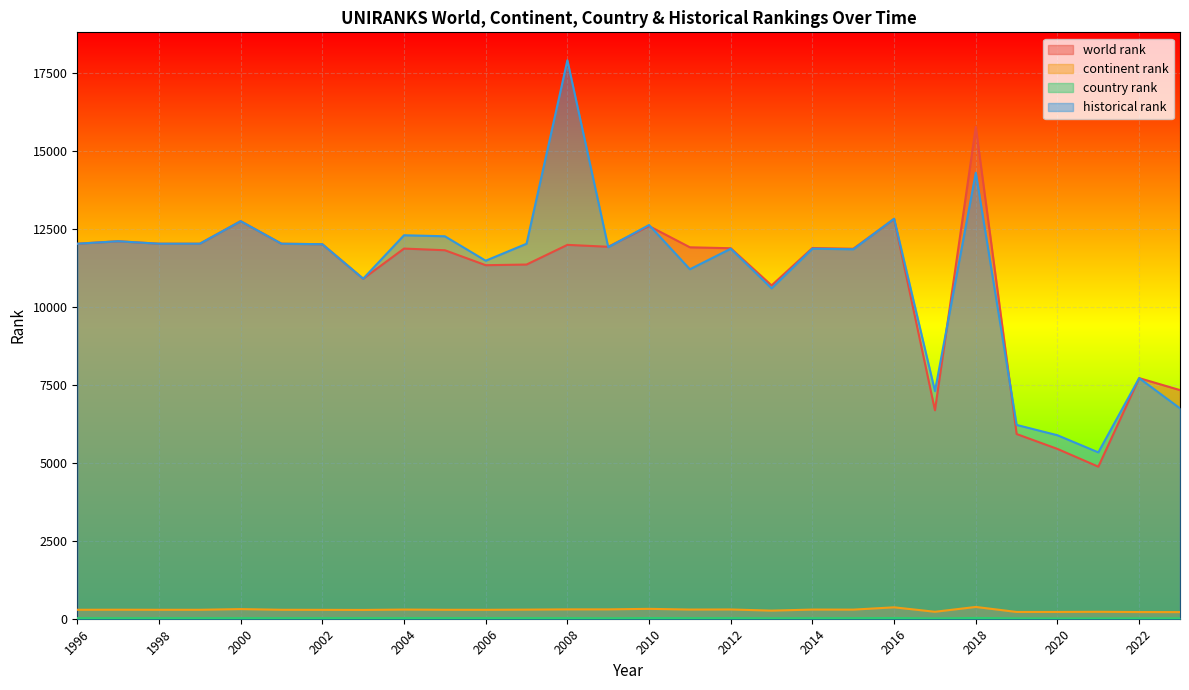

Reading left to right, extract all data points from this chart.

world rank: 1996=12028.0	1997=12107.0	1998=12028.0	1999=12028.0	2000=12751.0	2001=12028.0	2002=12012.0	2003=10906.0	2004=11872.0	2005=11819.0	2006=11339.0	2007=11360.0	2008=11991.0	2009=11930.0	2010=12594.0	2011=11913.0	2012=11883.0	2013=10690.0	2014=11890.0	2015=11866.0	2016=12822.0	2017=6686.0	2018=15774.0	2019=5924.0	2020=5446.0	2021=4877.0	2022=7717.0	2023=7333.0
continent rank: 1996=287.0	1997=289.0	1998=287.0	1999=287.0	2000=309.0	2001=287.0	2002=285.0	2003=282.0	2004=294.0	2005=287.0	2006=286.0	2007=292.0	2008=300.0	2009=300.0	2010=317.0	2011=294.0	2012=297.0	2013=260.0	2014=294.0	2015=292.0	2016=366.0	2017=223.0	2018=378.0	2019=217.0	2020=217.0	2021=222.0	2022=214.0	2023=212.0
country rank: 1996=19.0	1997=19.0	1998=19.0	1999=19.0	2000=19.0	2001=19.0	2002=19.0	2003=20.0	2004=20.0	2005=21.0	2006=20.0	2007=20.0	2008=20.0	2009=16.0	2010=22.0	2011=19.0	2012=20.0	2013=15.0	2014=18.0	2015=19.0	2016=23.0	2017=10.0	2018=25.0	2019=12.0	2020=9.0	2021=10.0	2022=13.0	2023=13.0
historical rank: 1996=12028.0	1997=12107.0	1998=12028.0	1999=12028.0	2000=12751.0	2001=12028.0	2002=12012.0	2003=10906.0	2004=12299.5	2005=12266.5	2006=11483.0	2007=12027.0	2008=17912.0	2009=11916.5	2010=12628.0	2011=11209.0	2012=11867.5	2013=10597.0	2014=11869.0	2015=11849.0	2016=12830.0	2017=7300.0	2018=14306.0	2019=6216.0	2020=5884.5	2021=5335.5	2022=7717.0	2023=6747.5